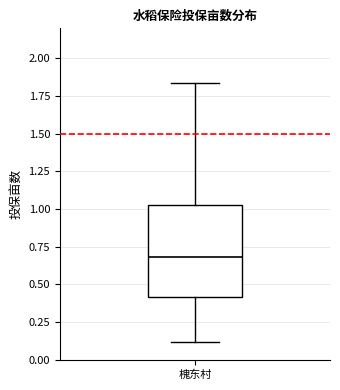

Read this box plot against the y-axis: the position of the median line, the range covered by the box, and the ends of both whiskers. The values are not printed on the chart, so give them approximately, as read against the axis.

median 0.70, box 0.40 to 1.05, whiskers 0.10 to 1.85